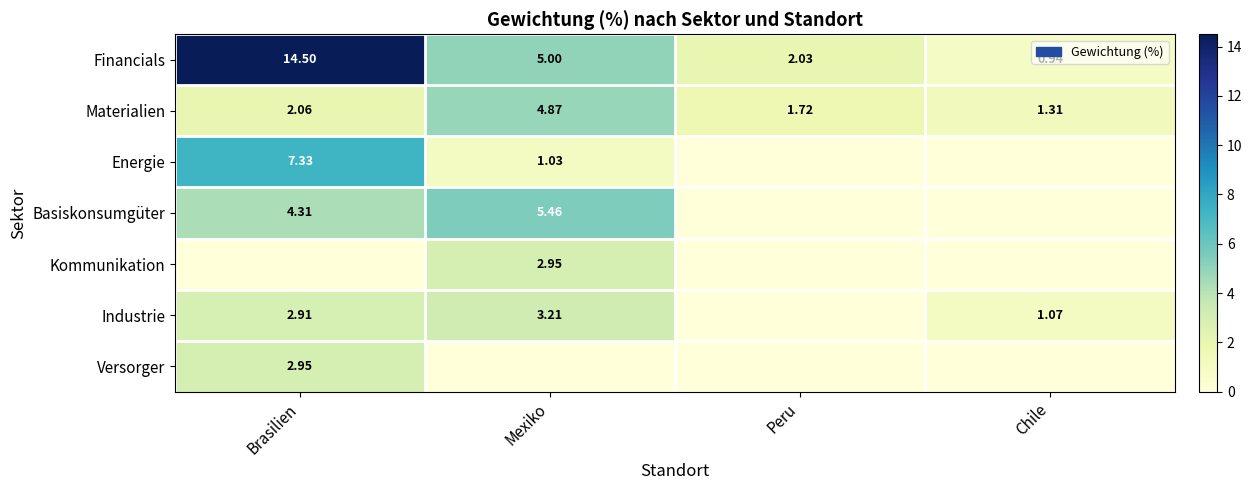

Which category has the highest value in the Financials series?

Brasilien